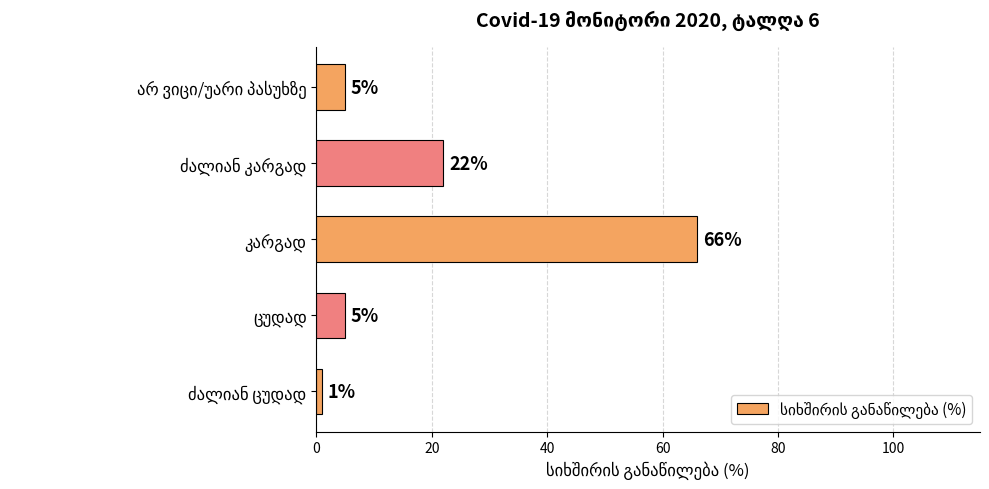

Reading bottom to top, extract all data points from this chart.

1	5	66	22	5